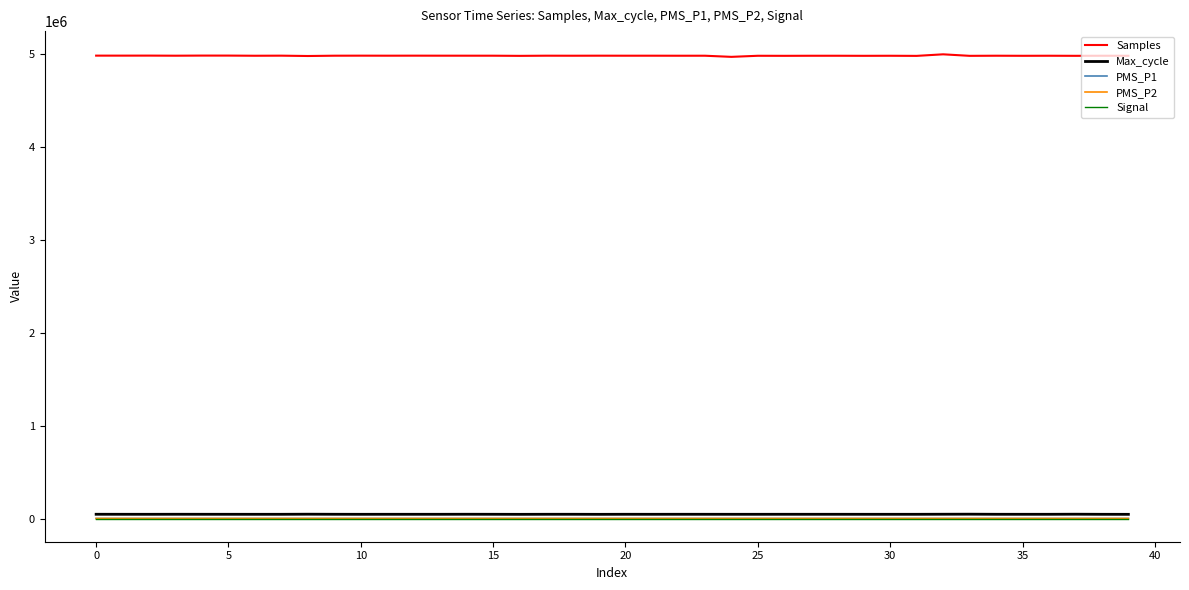

True or false: PMS_P1 and Samples intersect in this chart.

False